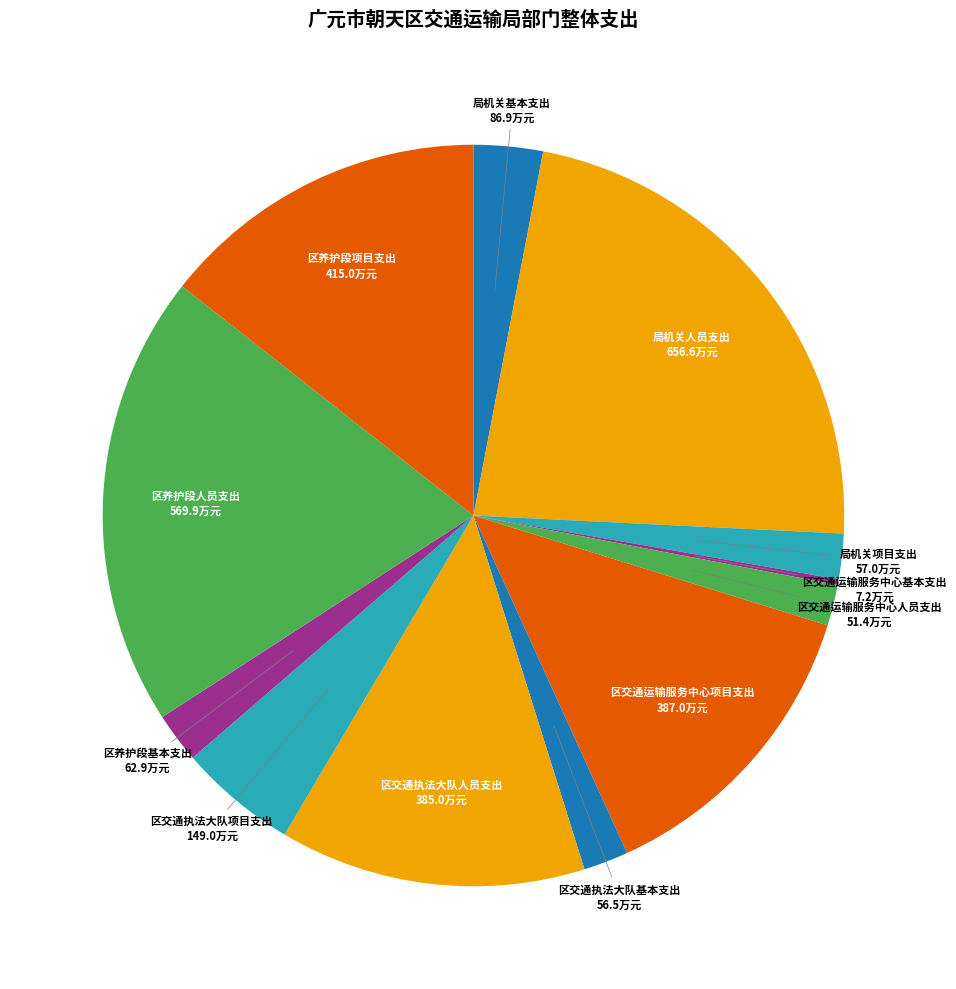

What is the largest slice in the pie chart?

局机关人员支出